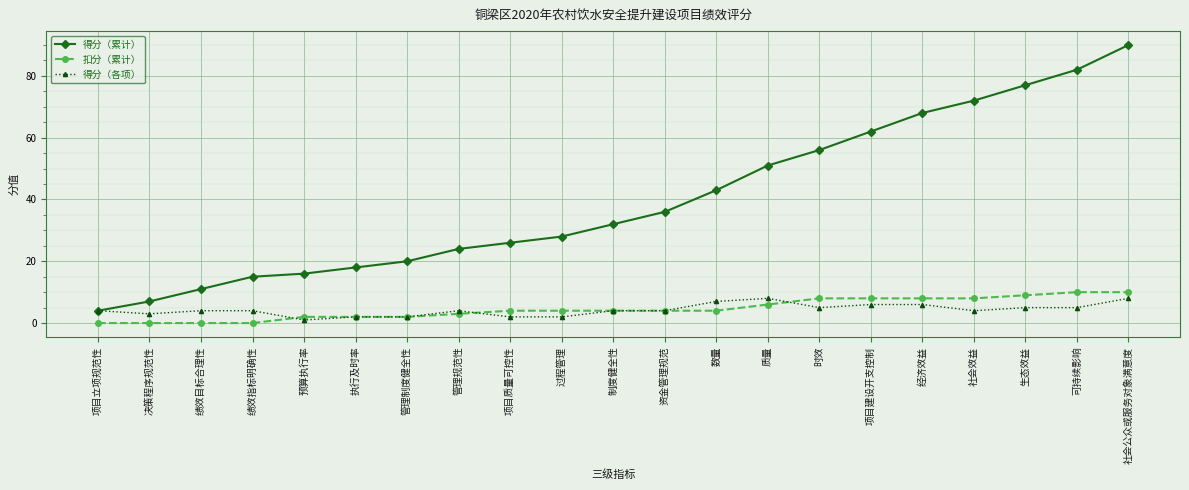

Is the value of 得分（累计） at 决策程序规范性 greater than the value of 得分（各项） at 质量?

No